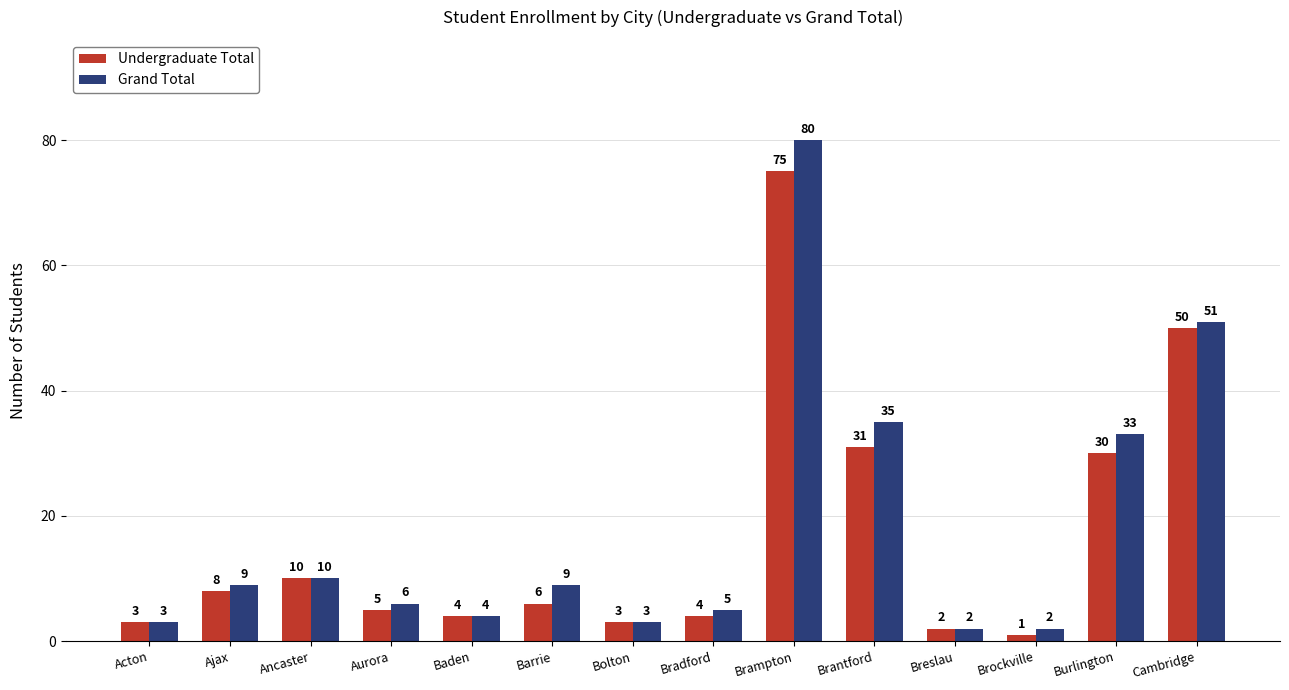

Reading left to right, what are all the values shown in this chart?

Undergraduate Total: 3	8	10	5	4	6	3	4	75	31	2	1	30	50
Grand Total: 3	9	10	6	4	9	3	5	80	35	2	2	33	51